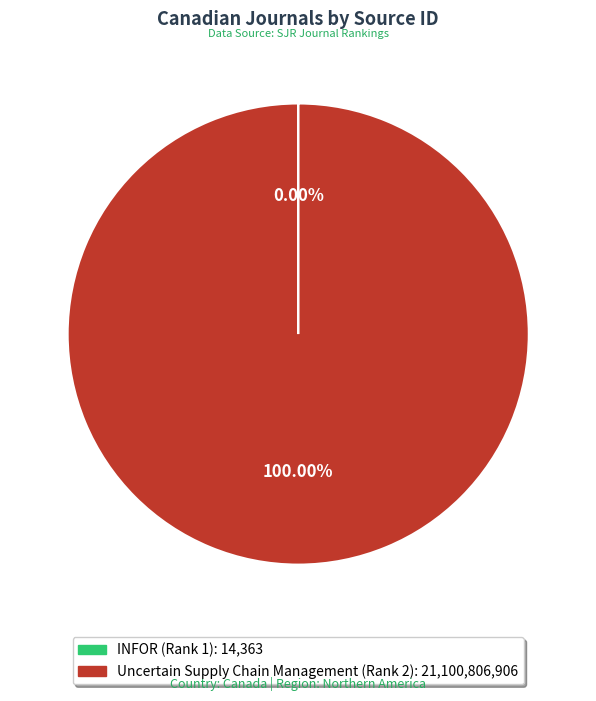

Is there a majority slice in this chart?

Yes